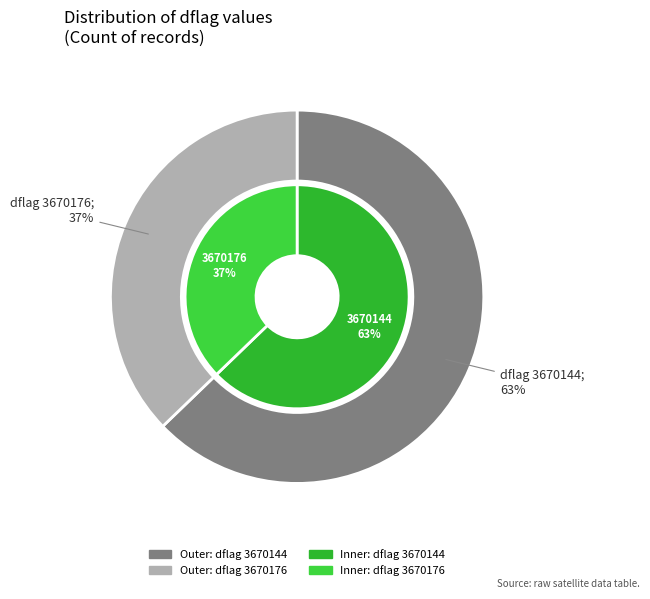

The 3670144 slice represents 36% of the pie. True or false?

False